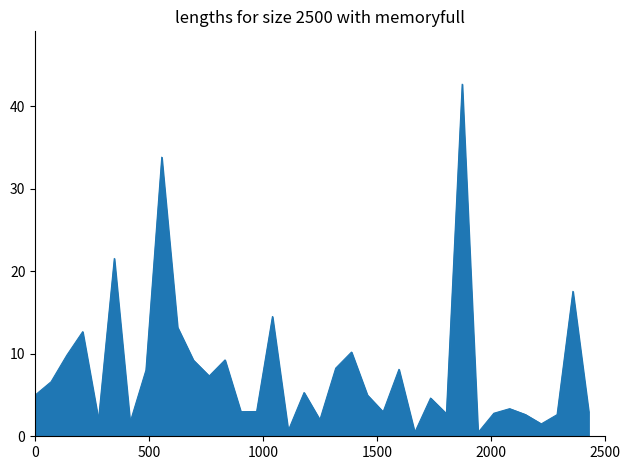

What is the difference between the maximum and minimum values?

42.2